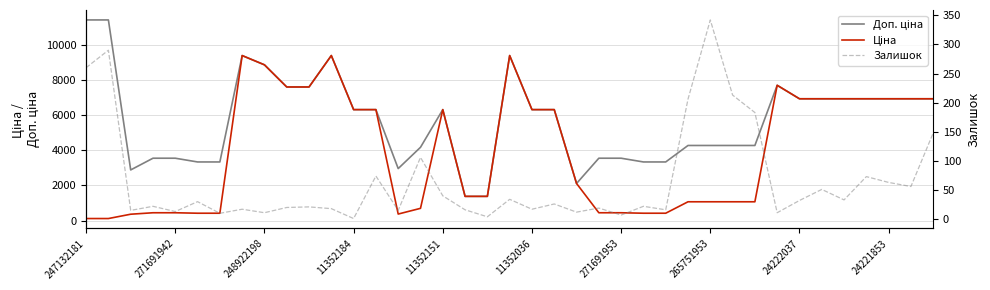

Does the chart display data point markers on the line(s)?

No